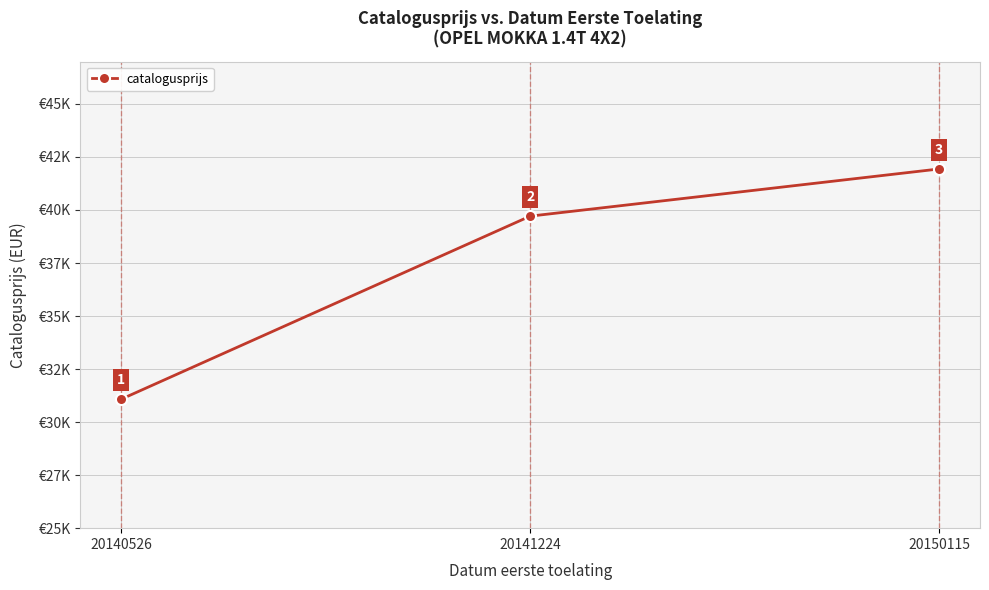

Reading left to right, transcribe all the data shown in this chart.

20140526=31080	20141224=39710	20150115=41934